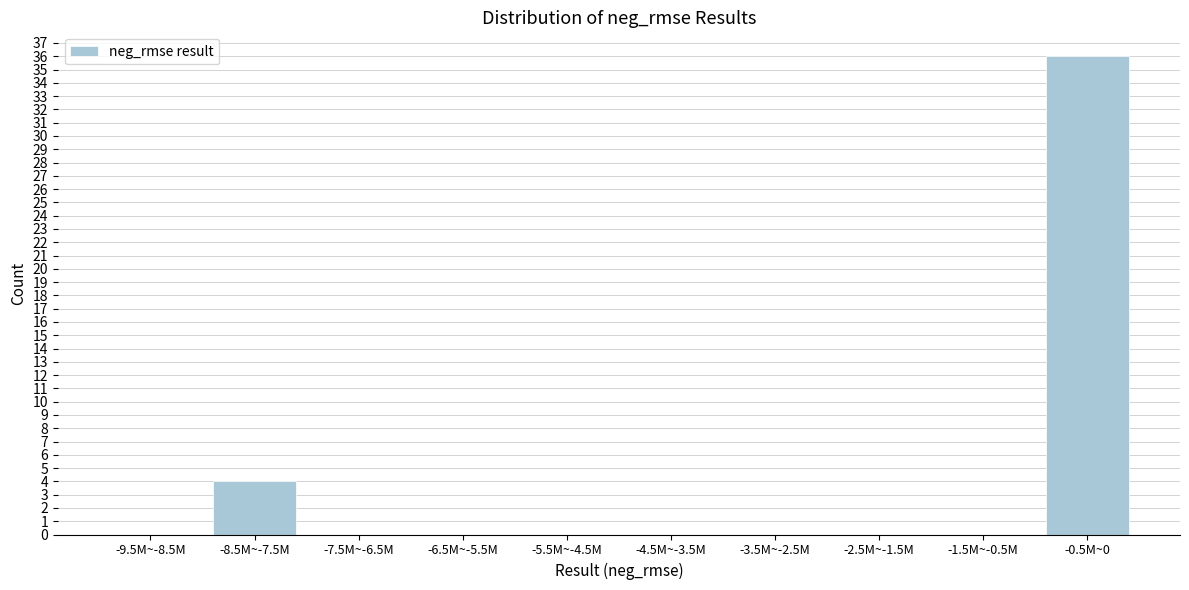

Reading left to right, transcribe all the data shown in this chart.

-9.5M~-8.5M=0	-8.5M~-7.5M=4	-7.5M~-6.5M=0	-6.5M~-5.5M=0	-5.5M~-4.5M=0	-4.5M~-3.5M=0	-3.5M~-2.5M=0	-2.5M~-1.5M=0	-1.5M~-0.5M=0	-0.5M~0=36